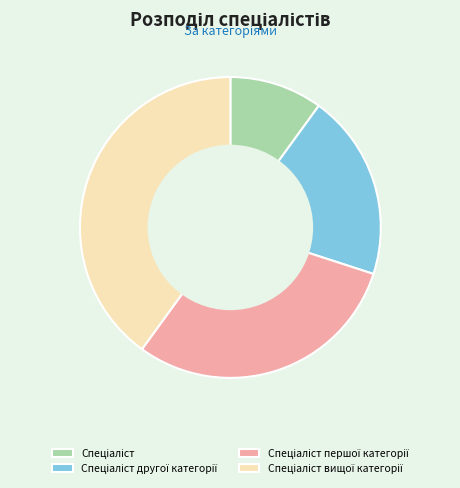

Is there a majority slice in this chart?

No